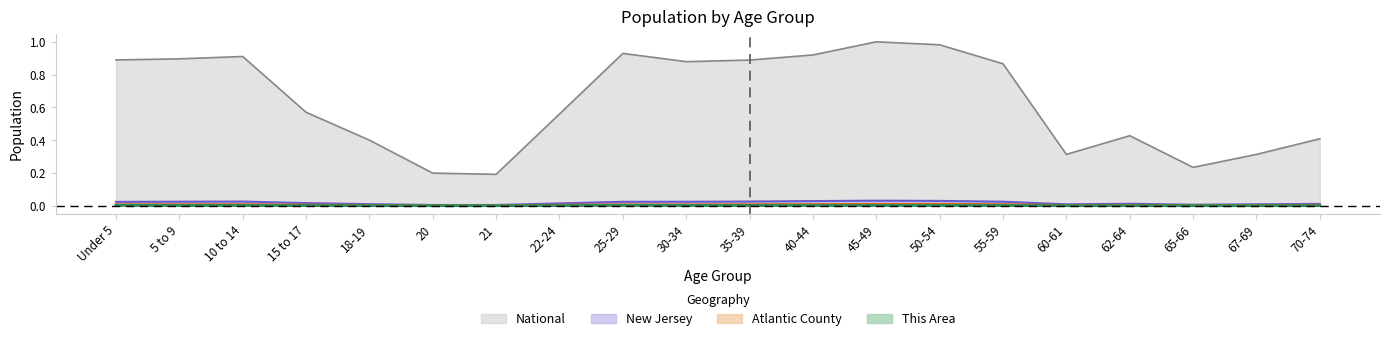

Reading right to left, list all the values displayed in this chart.

This Area: 0.0	0.0	0.0	0.0	0.0	0.0	0.0	0.0	0.0	0.0	0.0	0.0	0.0	0.0	0.0	0.0	0.0	0.0	0.0	0.0
Atlantic County: 0.0	0.0	0.0	0.0	0.0	0.0	0.0	0.0	0.0	0.0	0.0	0.0	0.0	0.0	0.0	0.0	0.0	0.0	0.0	0.0
New Jersey: 0.0	0.0	0.0	0.0	0.0	0.0	0.0	0.0	0.0	0.0	0.0	0.0	0.0	0.0	0.0	0.0	0.0	0.0	0.0	0.0
National: 0.4	0.3	0.2	0.4	0.3	0.9	1.0	1.0	0.9	0.9	0.9	0.9	0.6	0.2	0.2	0.4	0.6	0.9	0.9	0.9